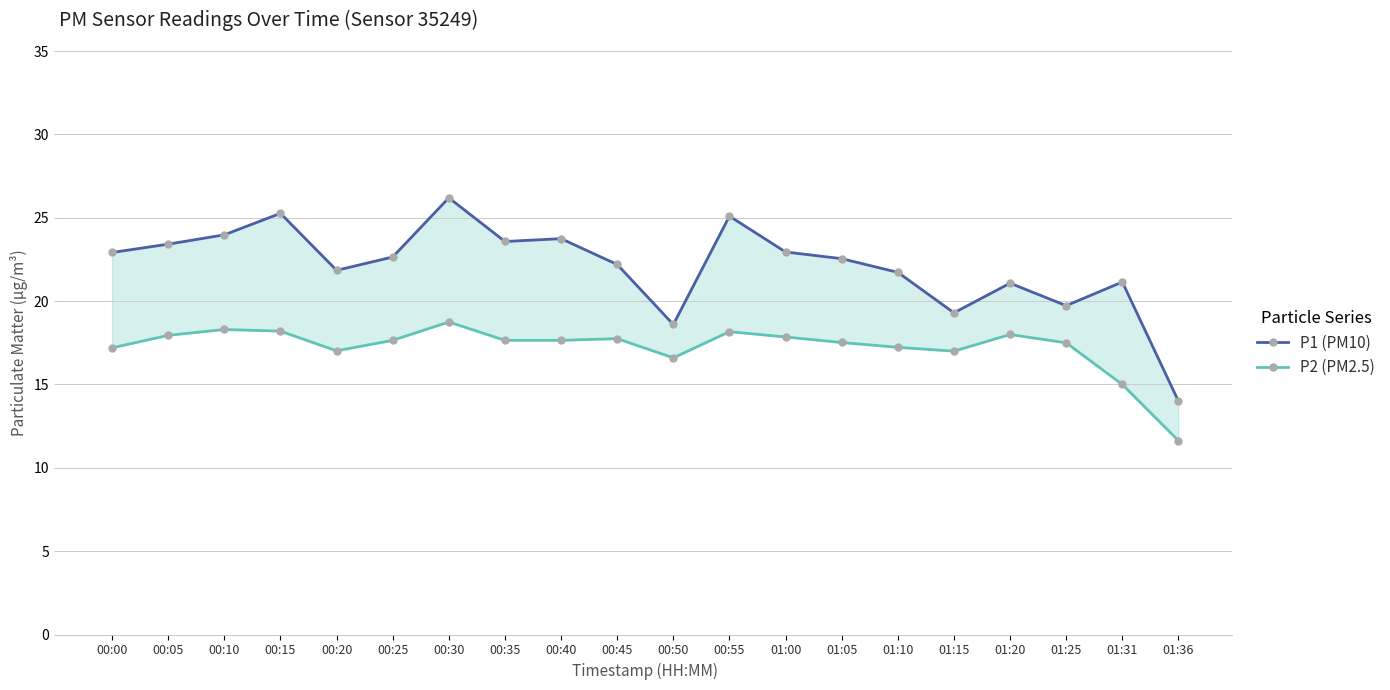

The P1 (PM10) series shows 31.7 at 00:10. True or false?

False